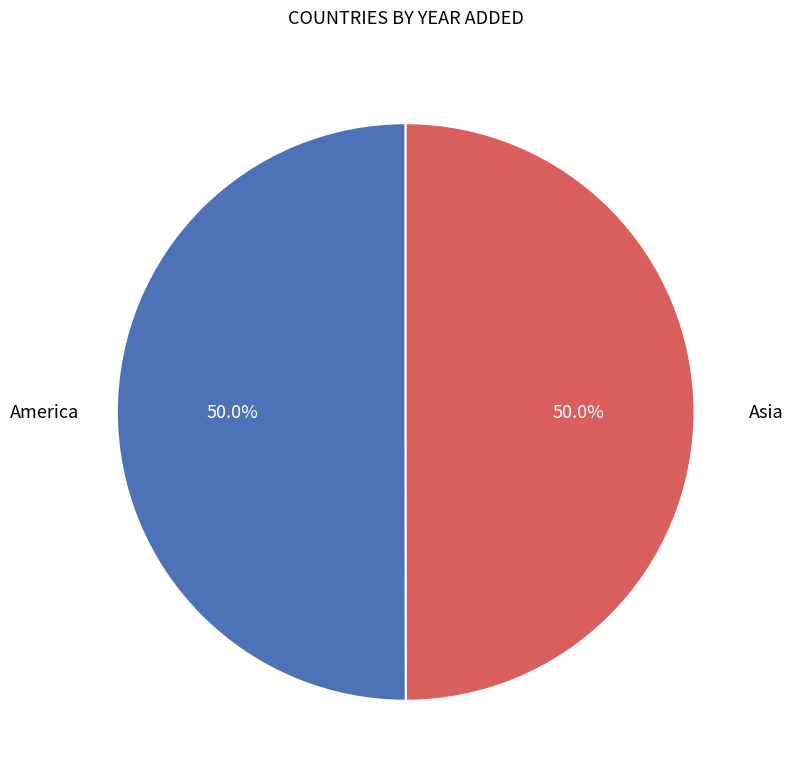

Count the number of slices in the pie.

2